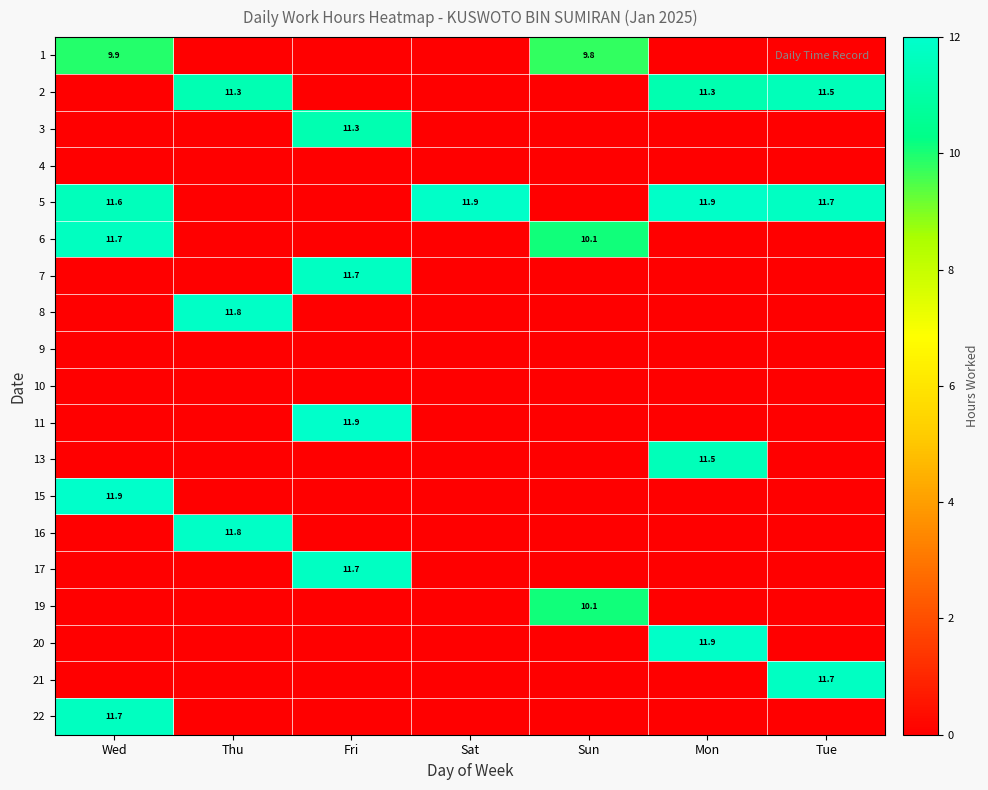

What is the highest value of the 7 series?

11.7